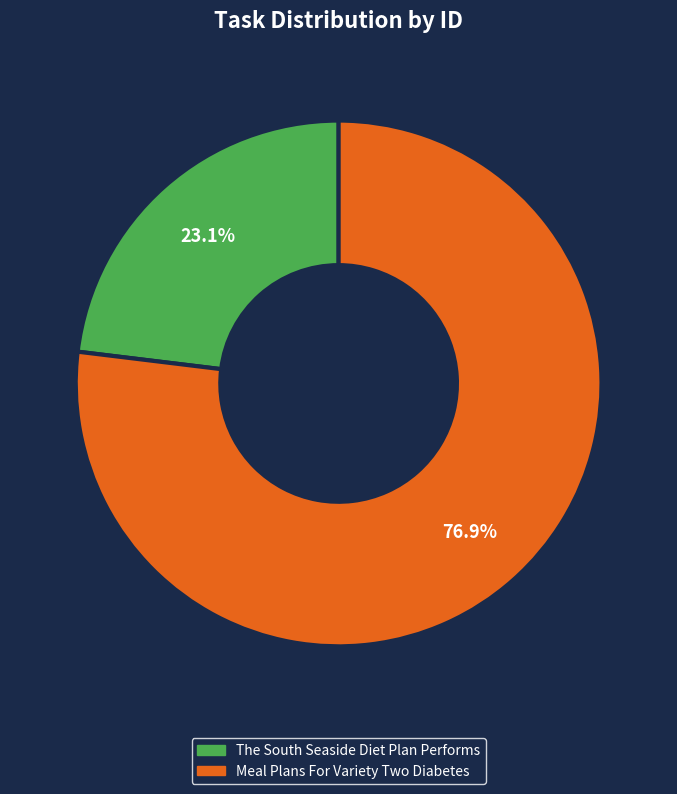

Which slice is the smallest?

The South Seaside Diet Plan Performs